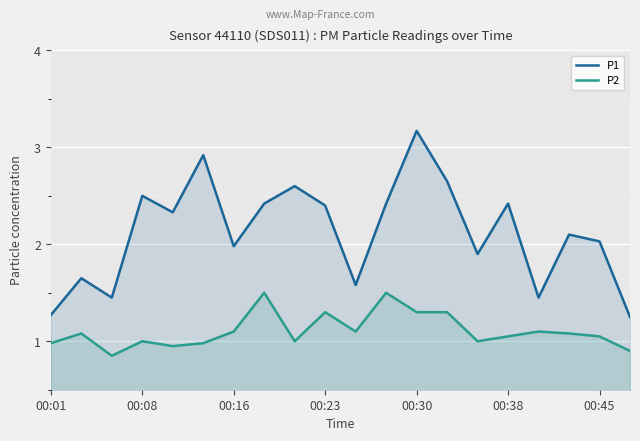

How many distinct data groups are displayed?

2